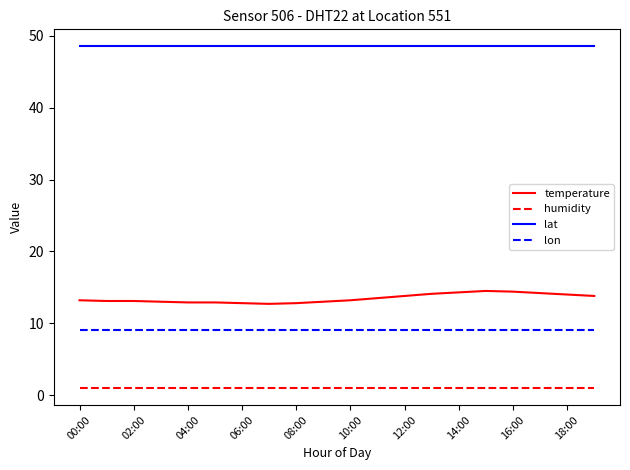

Rank the series by their maximum value, from highest to lowest.

lat, temperature, lon, humidity